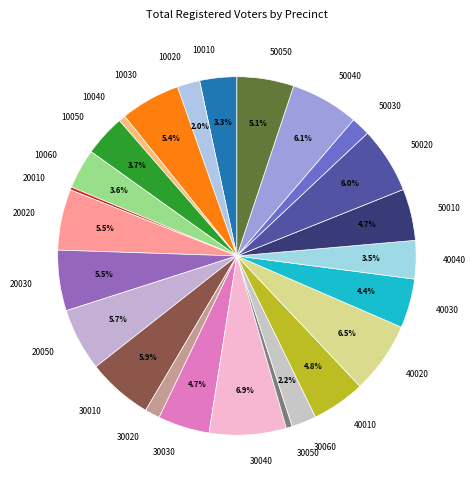

Approximately how many times larger is the value at 30020 compared to 10040?

2.2